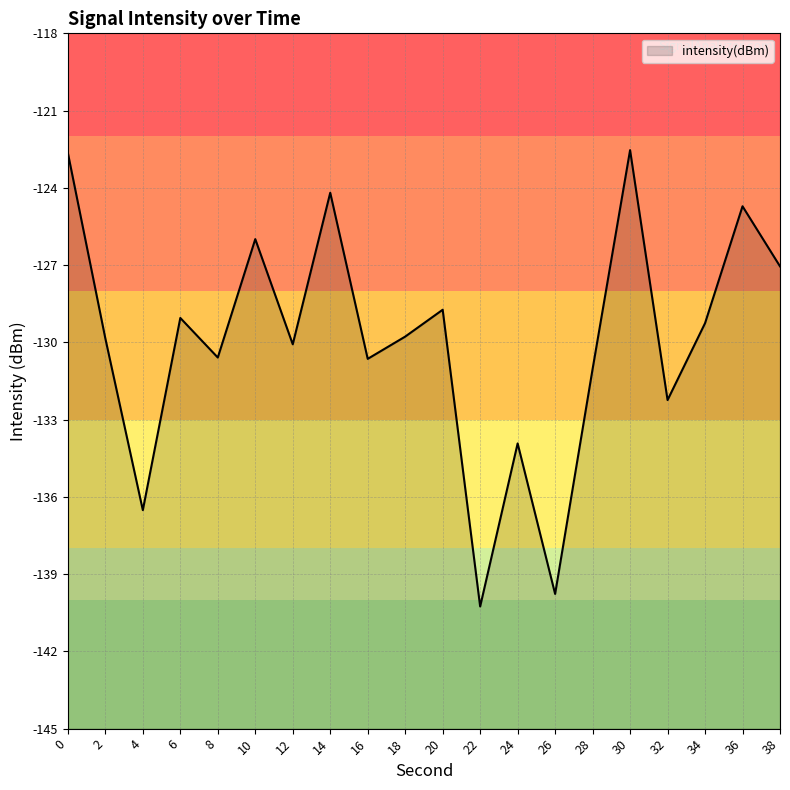

List the labels in order of value, smallest first.

22, 26, 4, 24, 32, 28, 16, 8, 12, 2, 18, 34, 6, 20, 38, 10, 36, 14, 0, 30